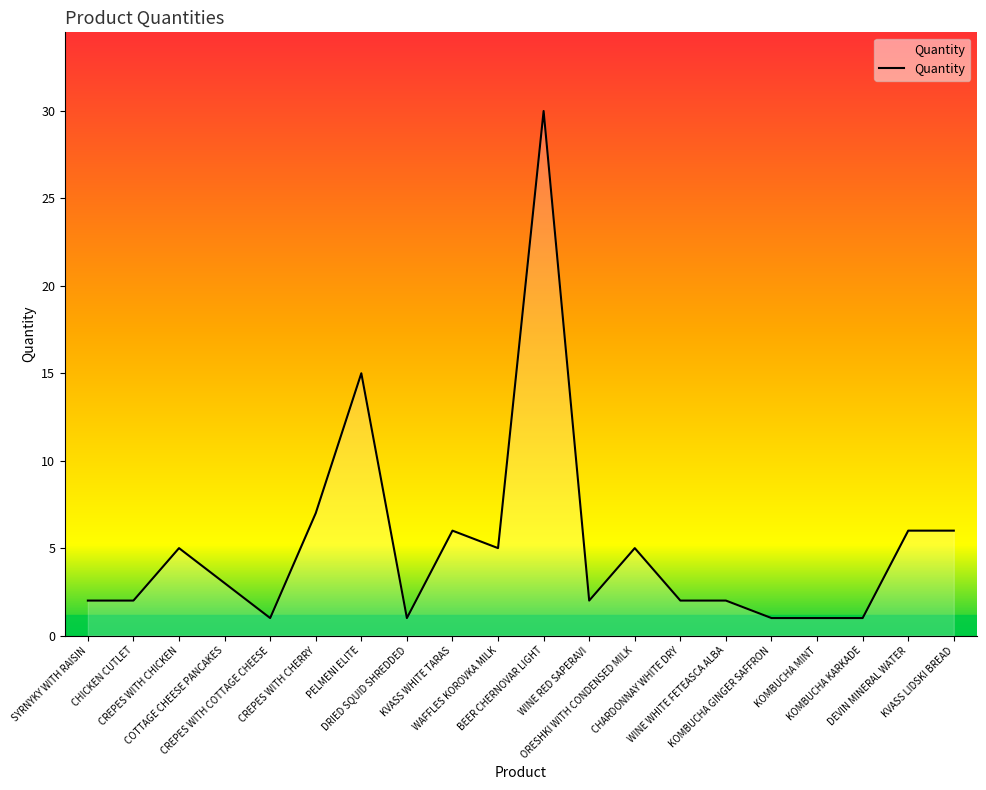

True or false: the data shows 6 at KVASS WHITE TARAS.

True